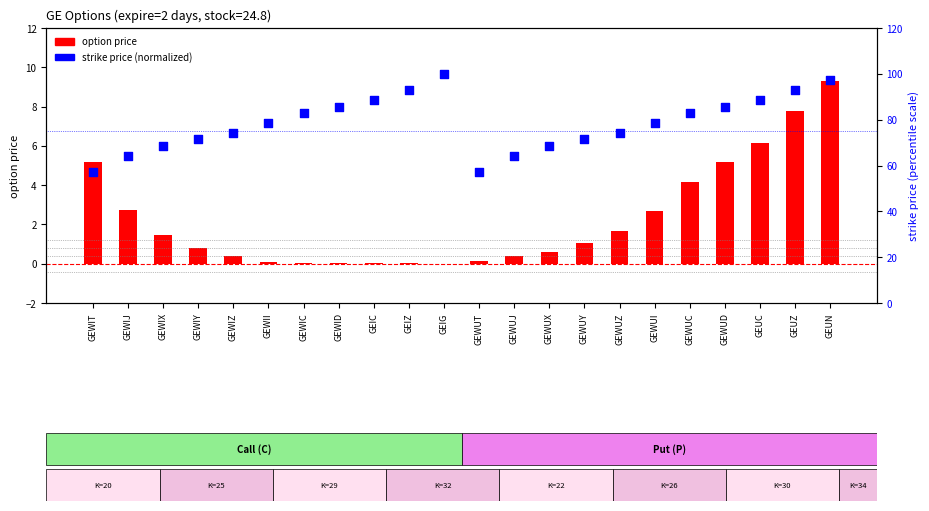

At which category is the sum across all series the highest?

GEUN